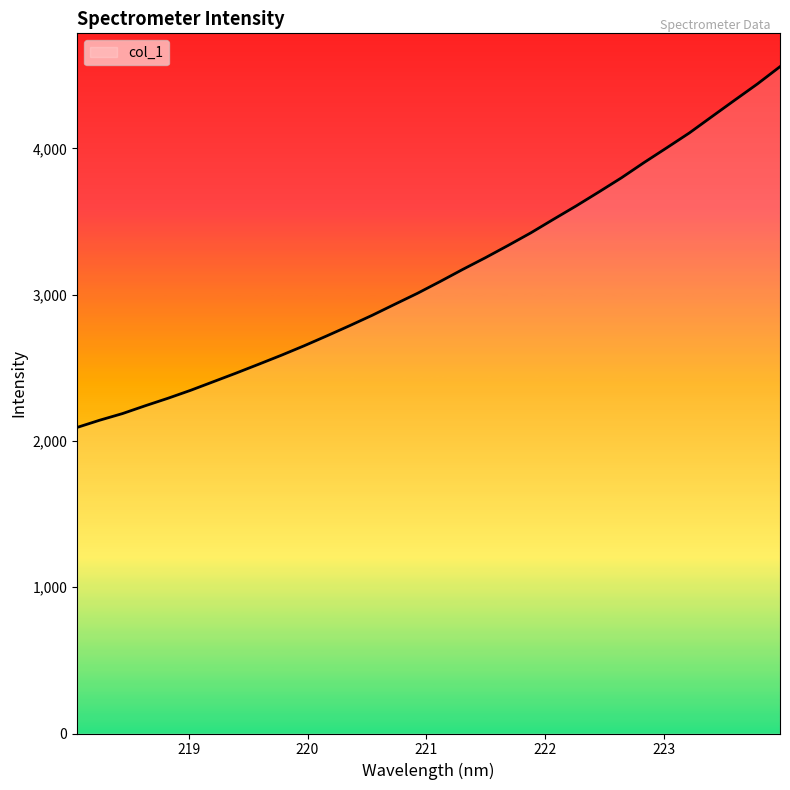

What is the difference between the maximum and minimum values?

2465.8